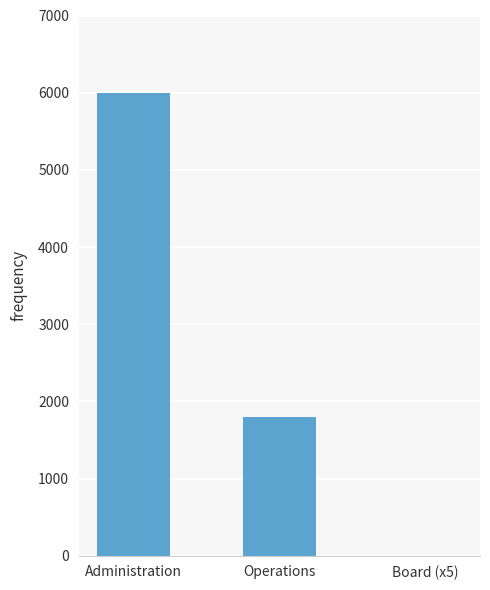

What is the change in value from Operations to Board (x5)?

-1800